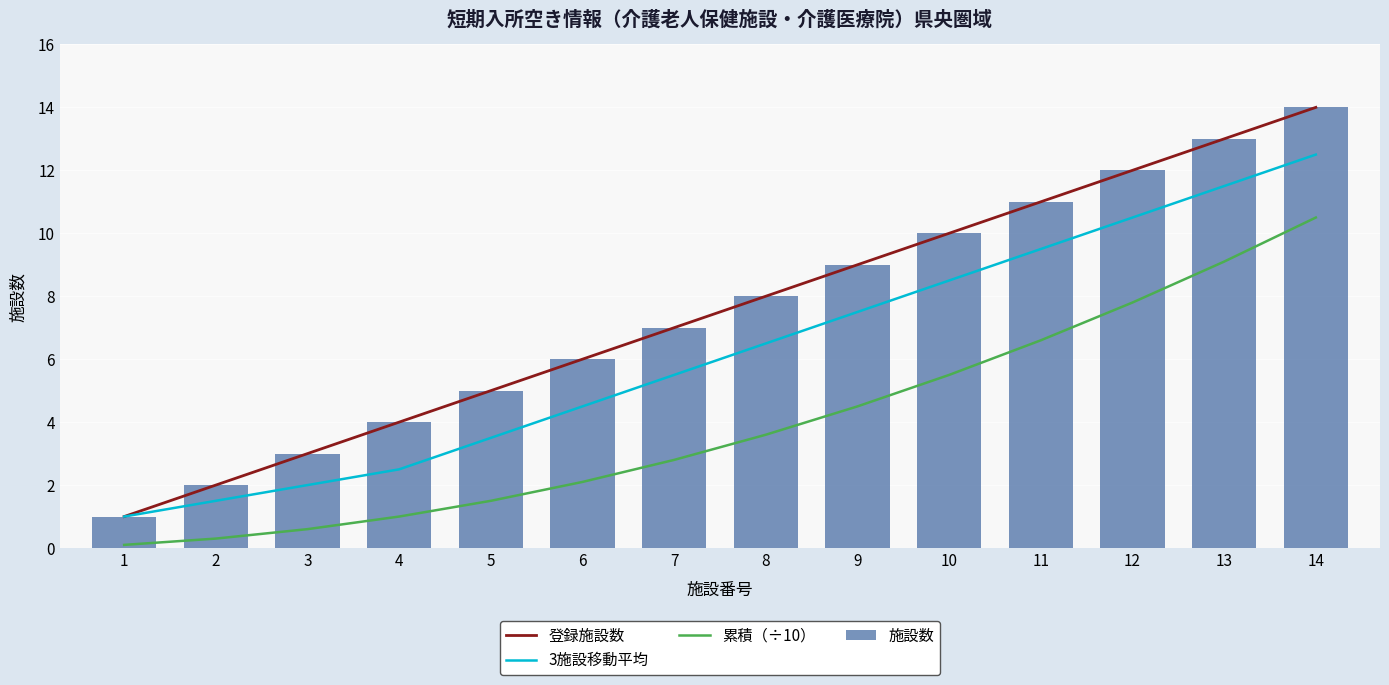

Which series changed the most between 11 and 12?

累積（÷10）